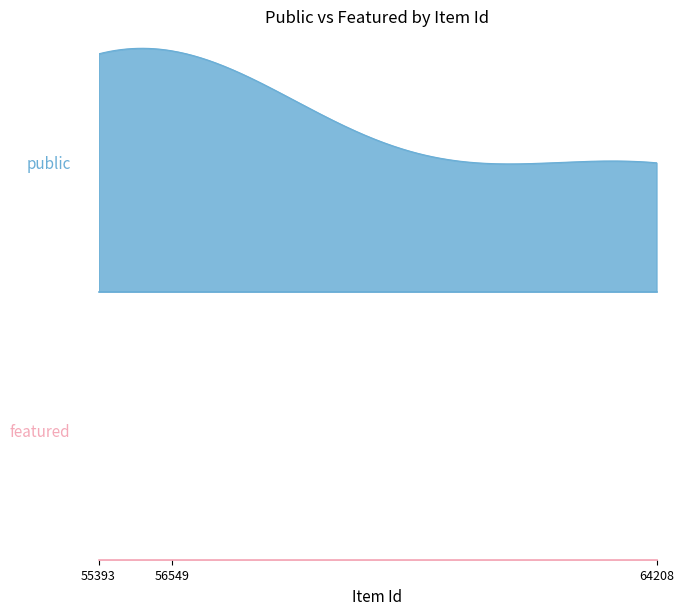

Between 55393 and 56549, which is larger?

55393